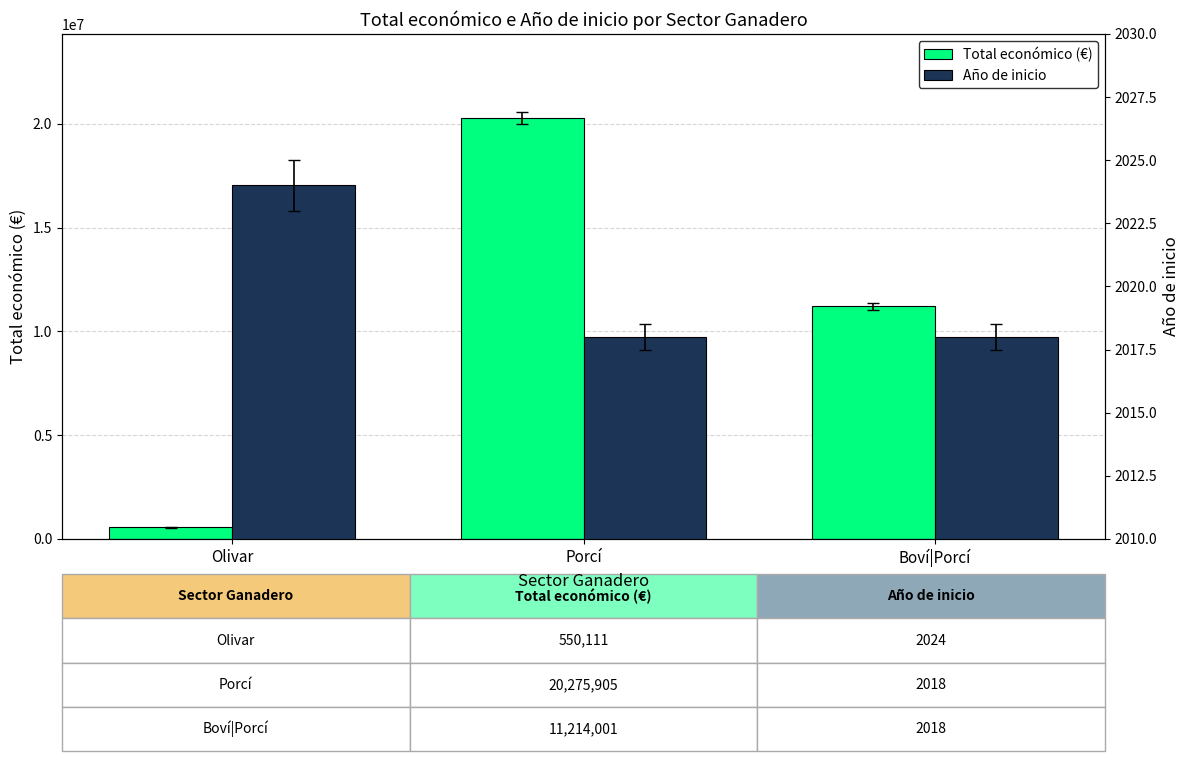

Which series has the largest range (max minus min)?

Total económico (€)